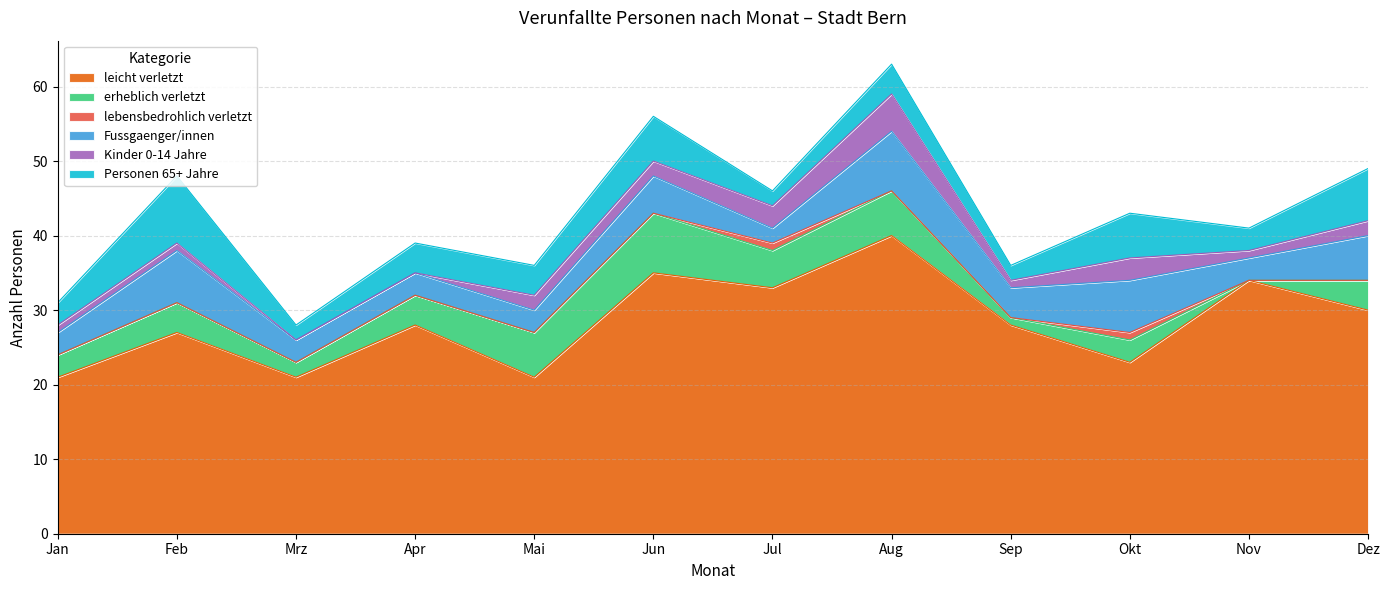

Where is the first local maximum for Personen 65+ Jahre?

Feb